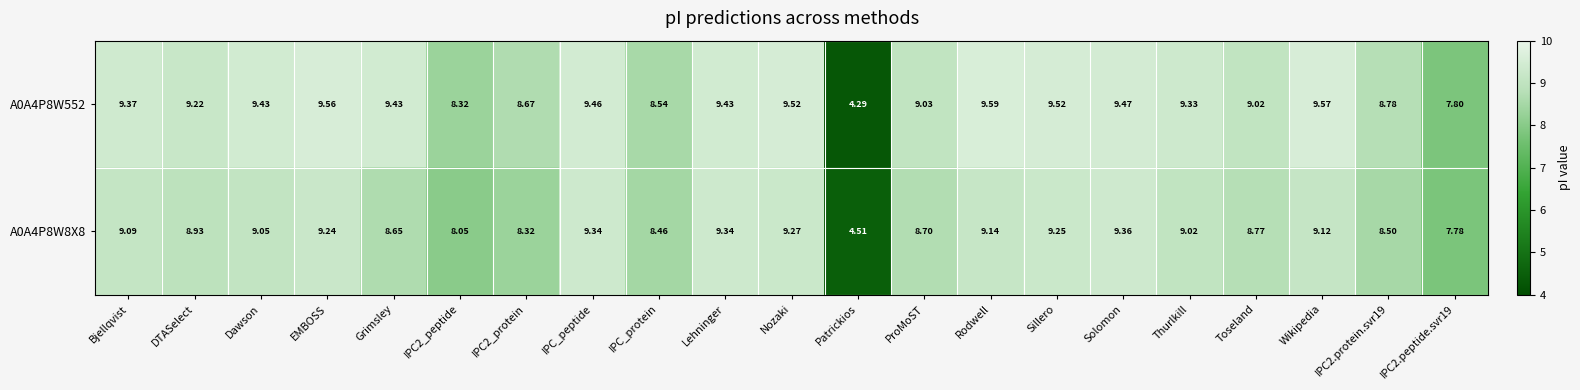

What is the difference between the highest and lowest values at IPC2_peptide?

0.3